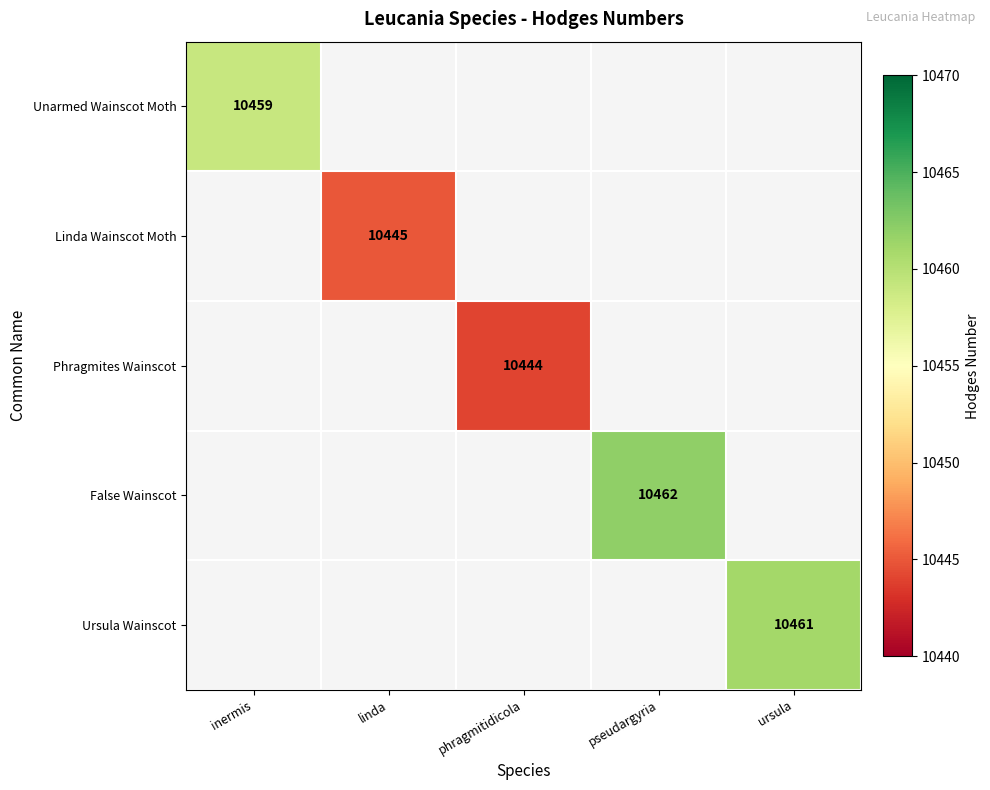

The Unarmed Wainscot Moth series shows 5396 at inermis. True or false?

False